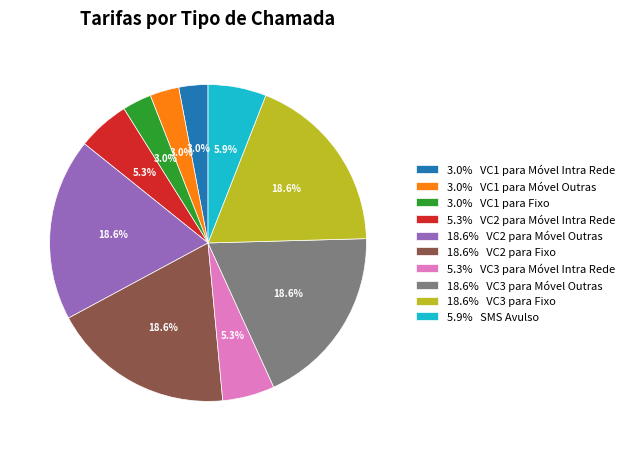

Does any single category account for the majority?

No